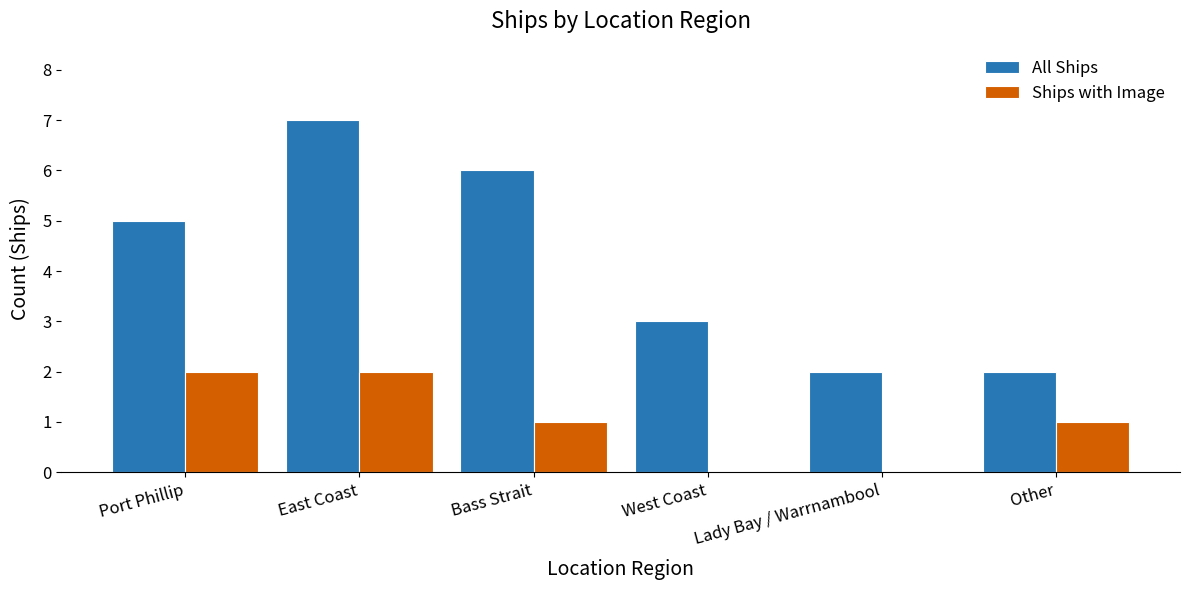

True or false: Ships with Image has a value of 1 at Lady Bay / Warrnambool.

False